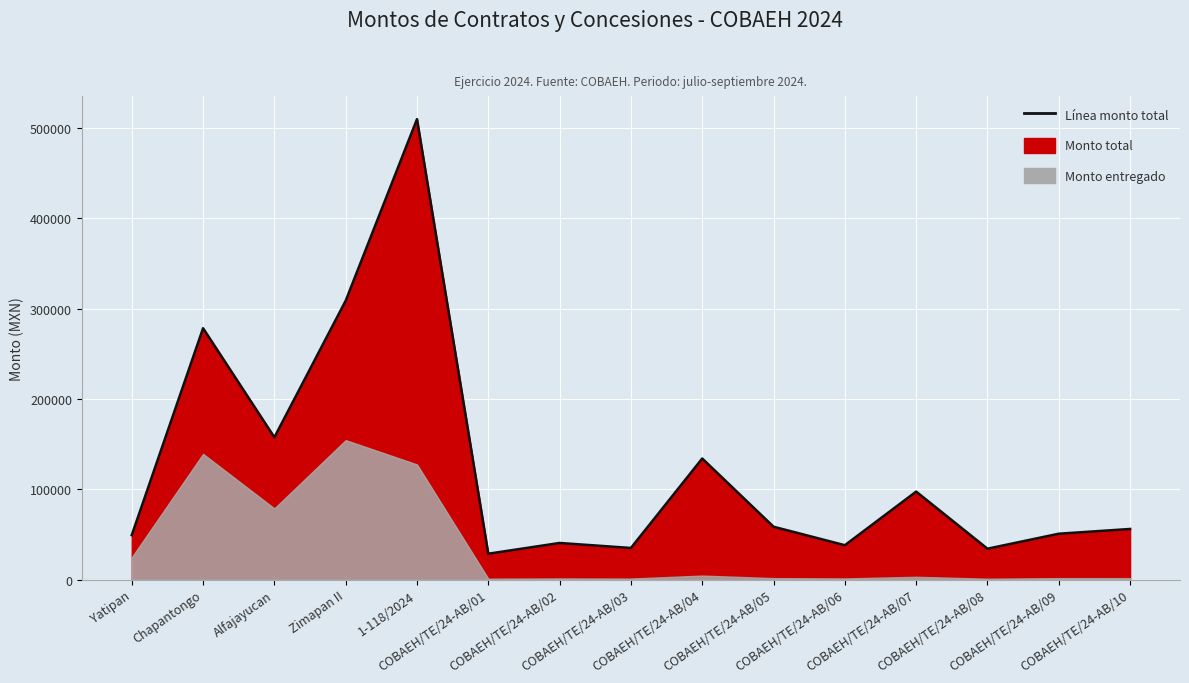

List the labels in order of value, smallest first.

COBAEH/TE/24-AB/01, COBAEH/TE/24-AB/08, COBAEH/TE/24-AB/03, COBAEH/TE/24-AB/06, COBAEH/TE/24-AB/02, Yatipan, COBAEH/TE/24-AB/09, COBAEH/TE/24-AB/10, COBAEH/TE/24-AB/05, COBAEH/TE/24-AB/07, COBAEH/TE/24-AB/04, Alfajayucan, Chapantongo, Zimapan II, 1-118/2024